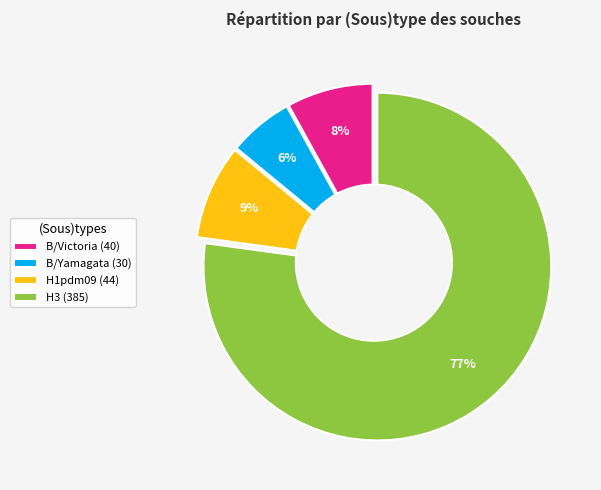

The B/Yamagata slice represents 20% of the pie. True or false?

False